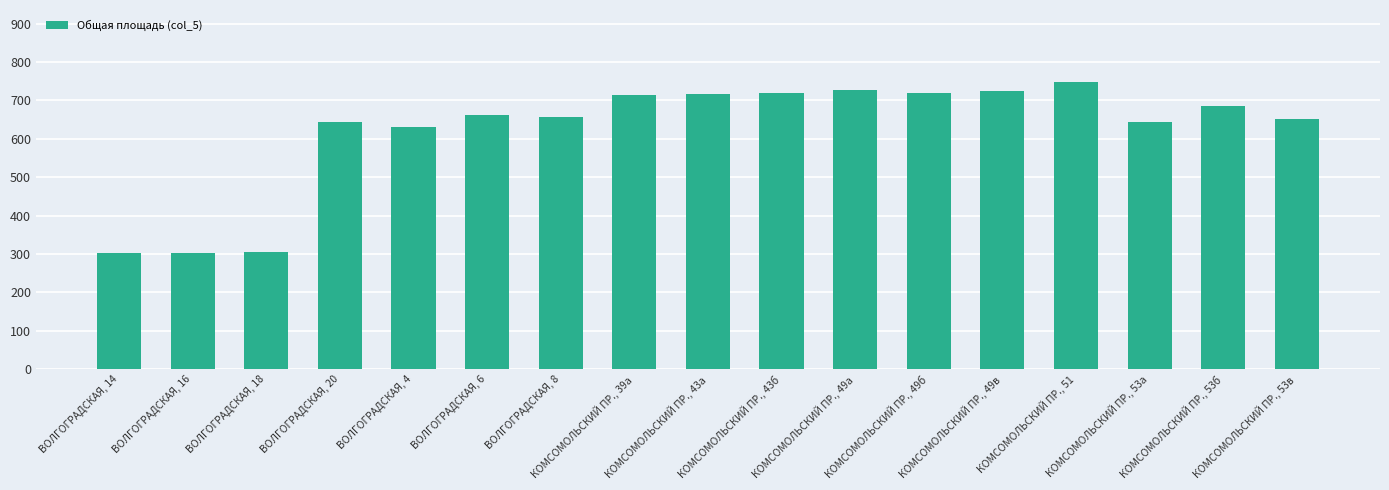

What is the difference between the maximum and second lowest values?

446.8